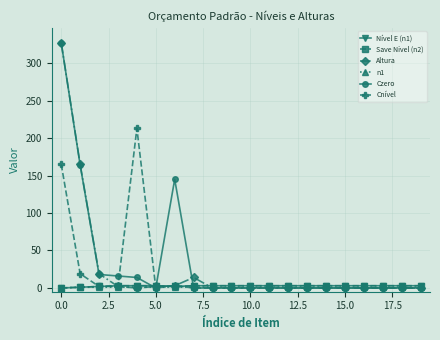

What is the value of the n1 point at the 4th from the left?

1